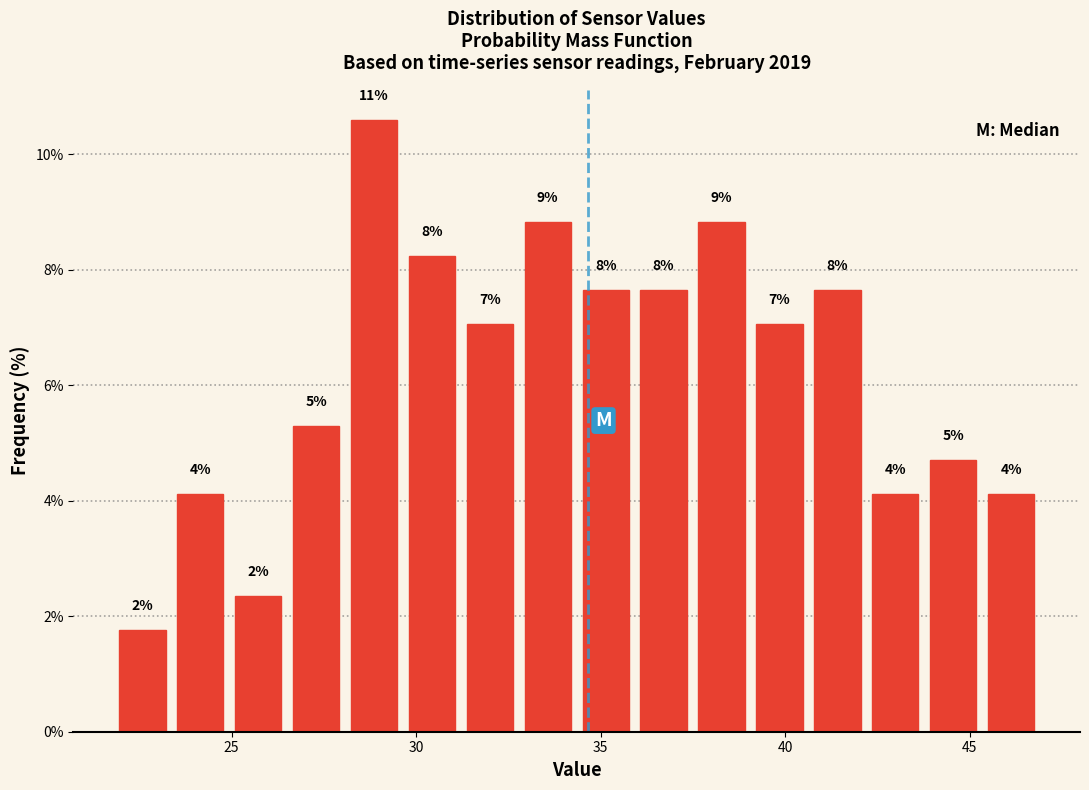

Read against the x-axis, roughly where is the centre of the tallest bar?

29.0